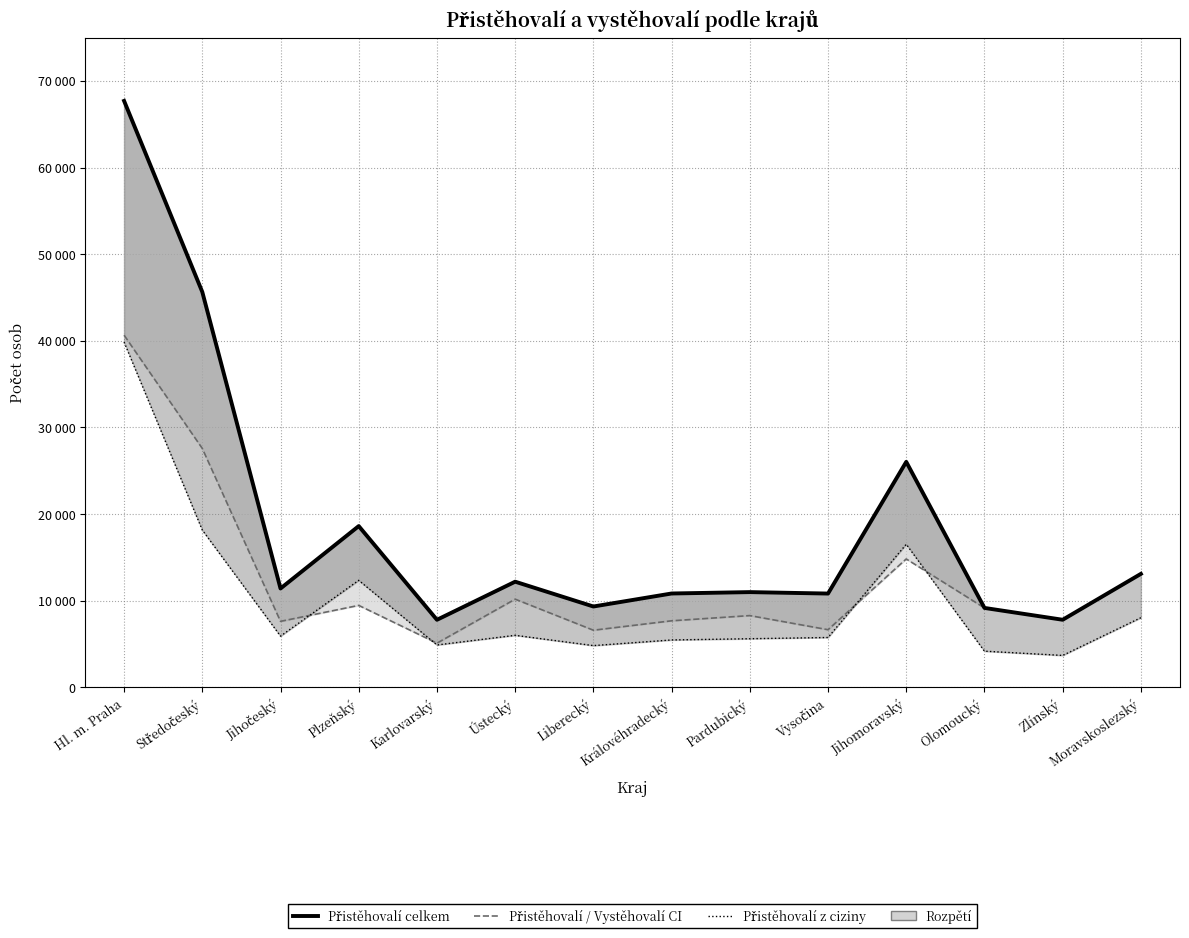

Which category has the lowest value in the Přistěhovalí celkem (median) series?

Karlovarský